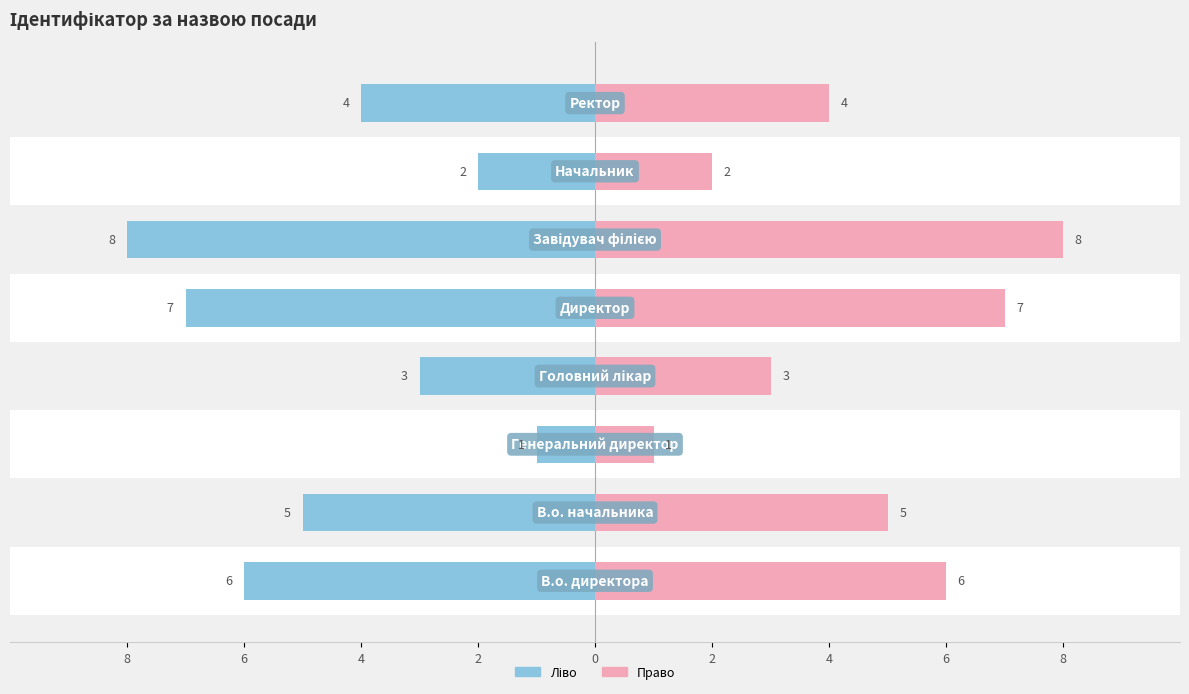

How many Ідентифікатор (право) values are between 3 and 7?

5